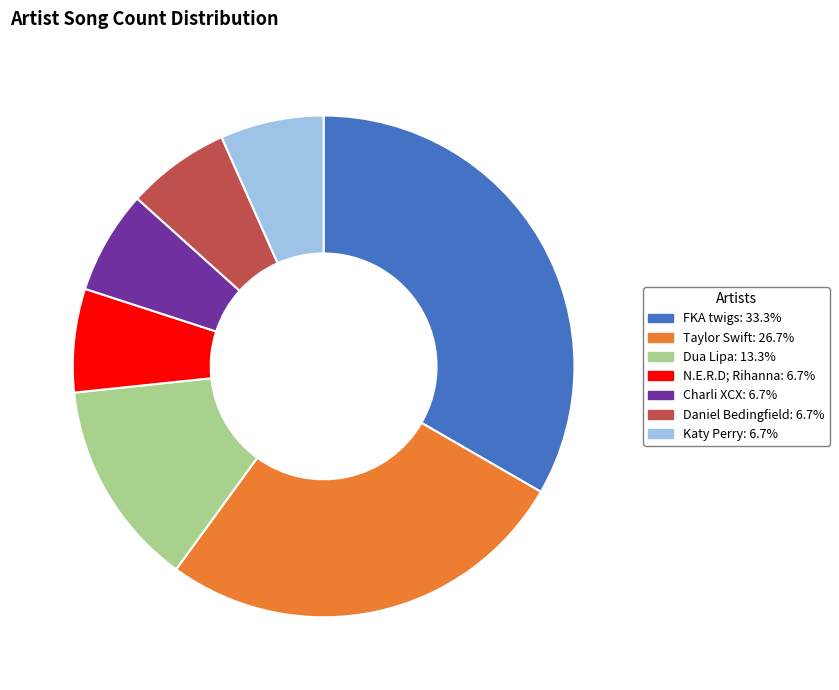

What is the largest slice in the pie chart?

FKA twigs